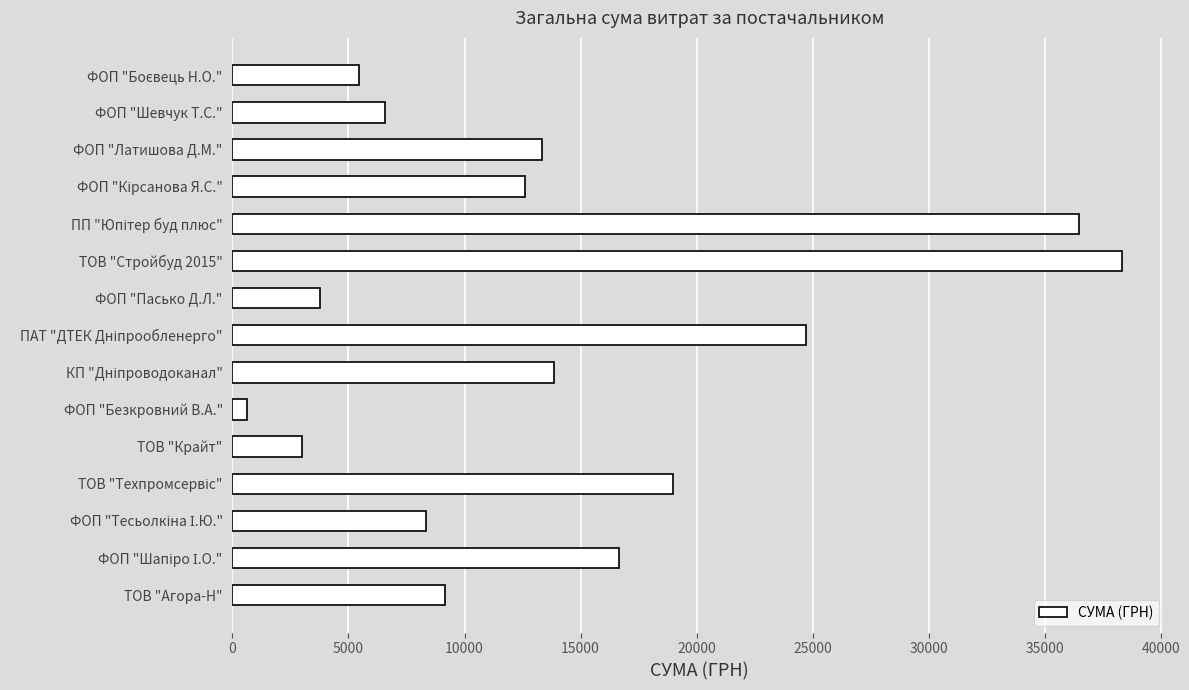

What is the average value?

14124.2